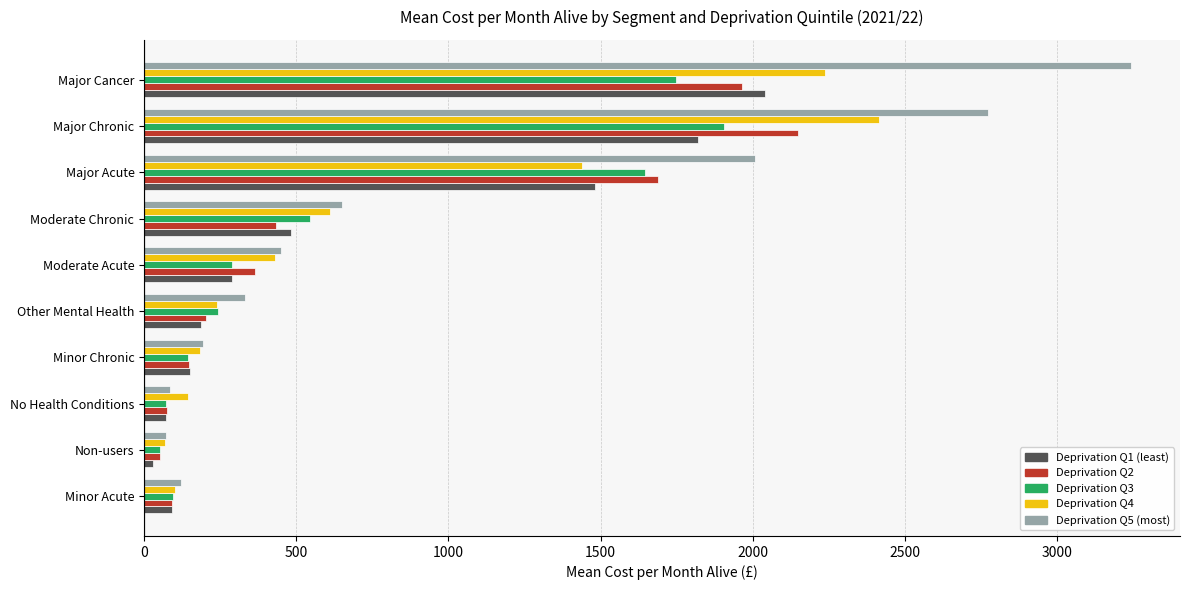

Which series has the largest total across all categories?

Deprivation Q5 (most)